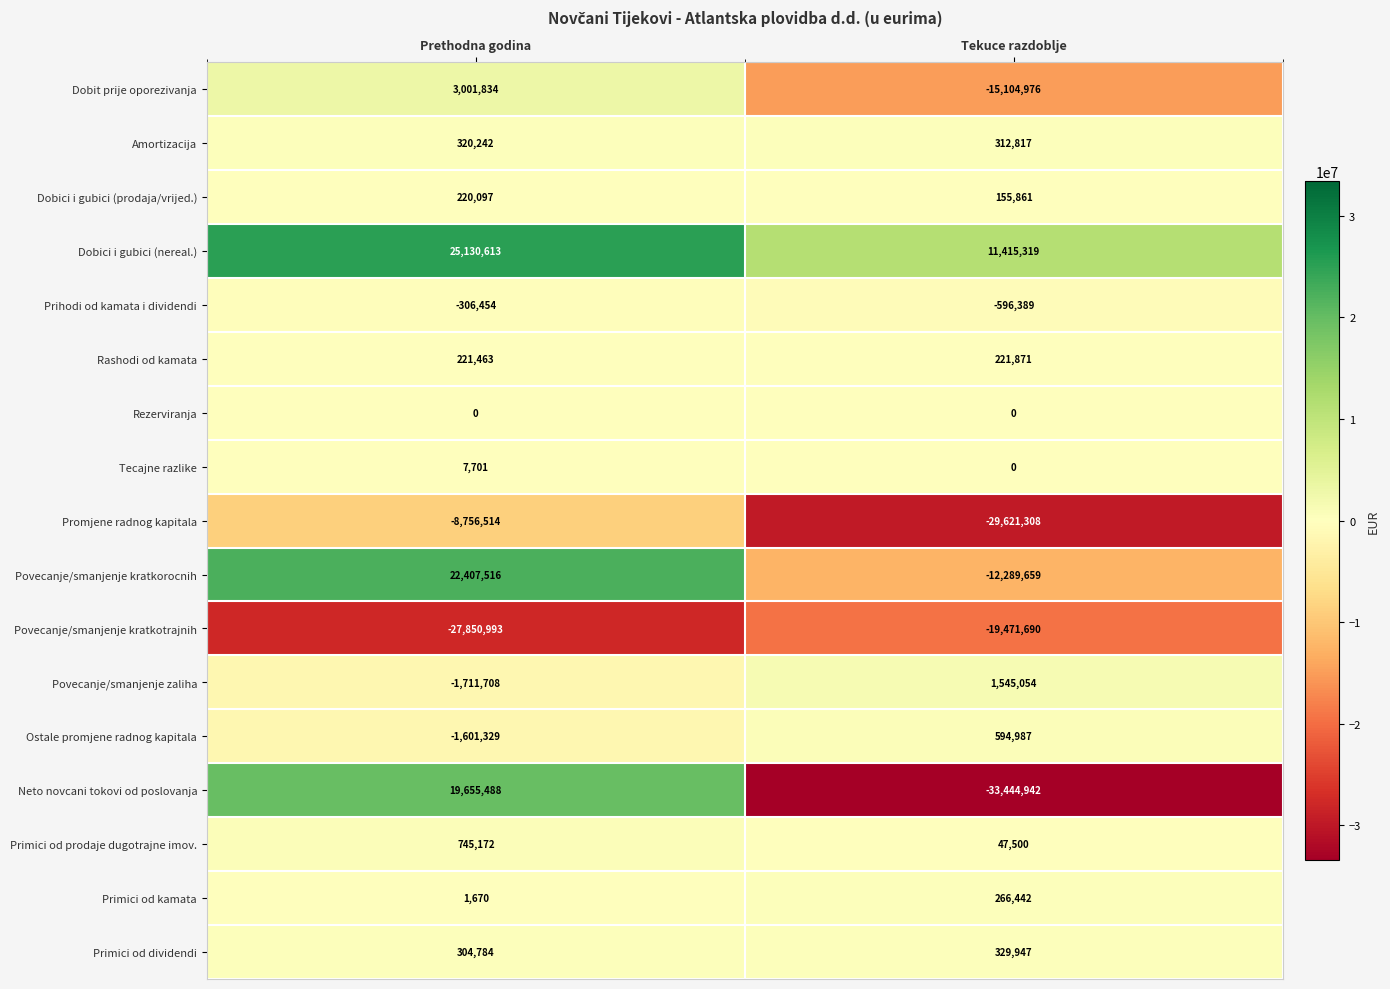

At which label is Primici od dividendi closest to 317365?

Prethodna godina